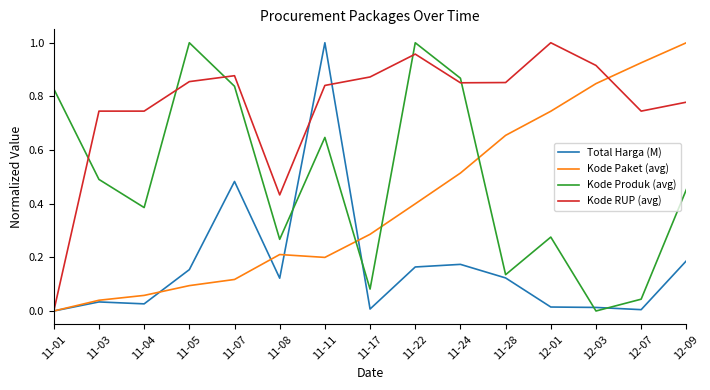

At 11-24, list the series in order from smallest to largest.

Total Harga (M), Kode Paket (avg), Kode RUP (avg), Kode Produk (avg)